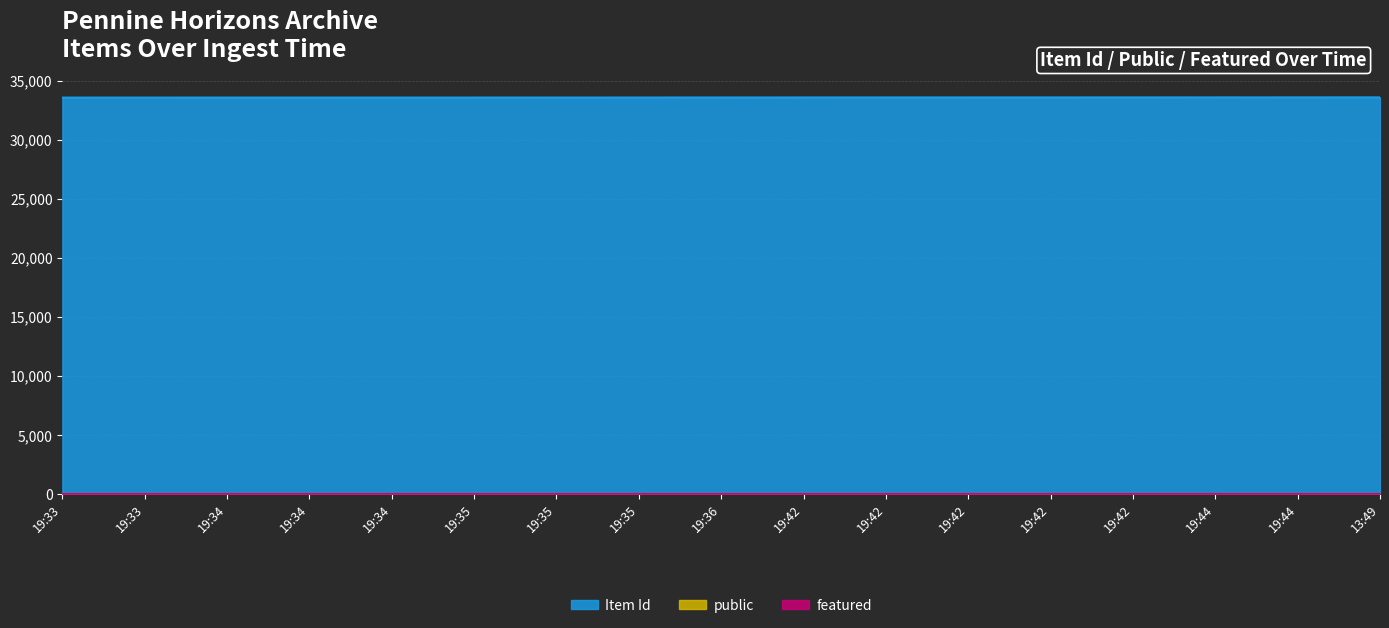

What are all the series names shown in the legend?

Item Id, public, featured